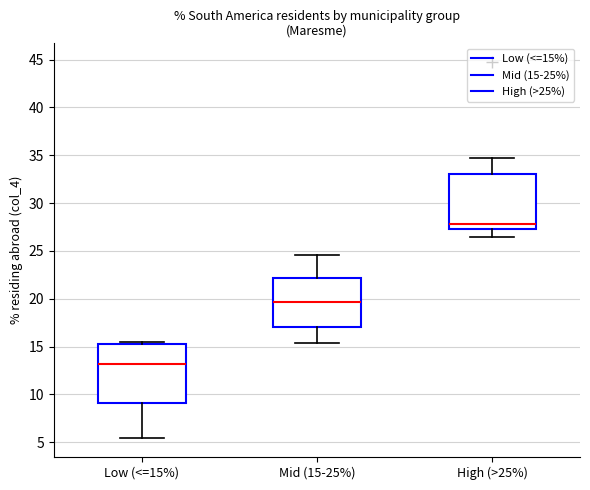

Where is the upper edge of the box for Mid (15-25%) on the y-axis? The values are not printed on the chart, so give them approximately, as read against the axis.

22.0